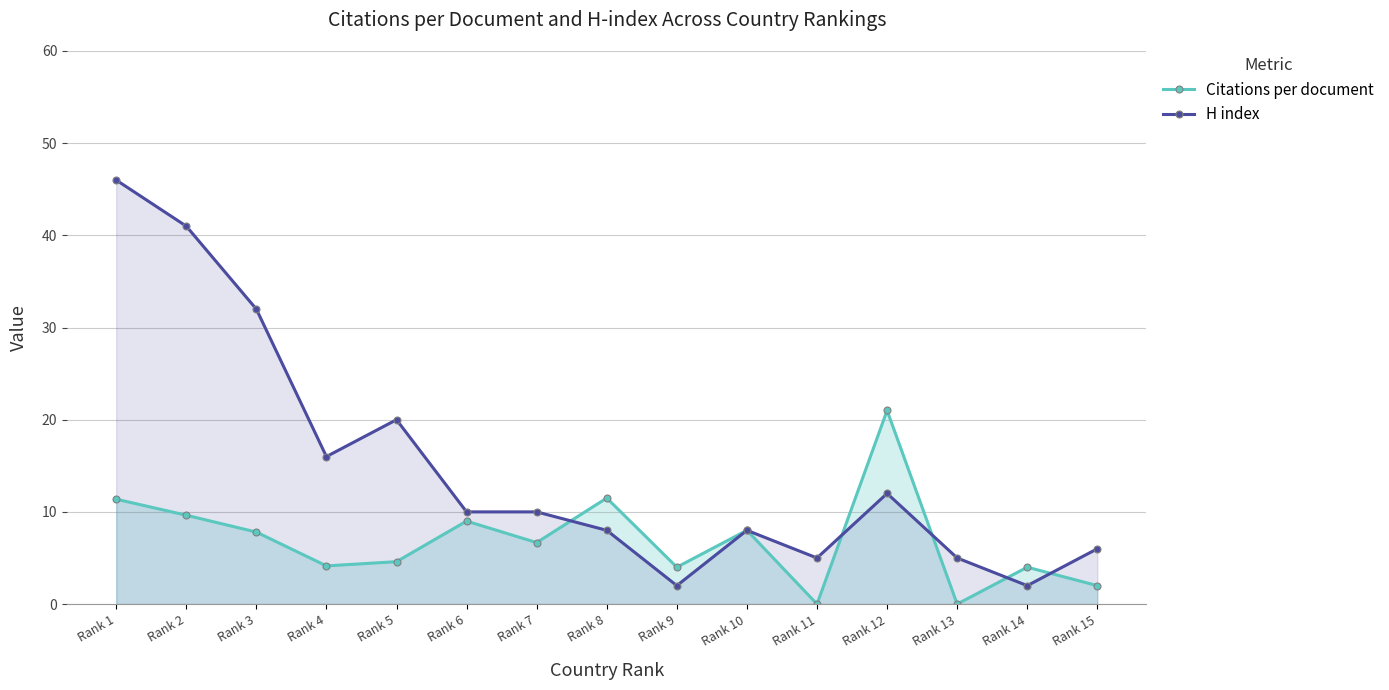

What is the difference between the maximum and minimum values in the Citations per document series?

21.0